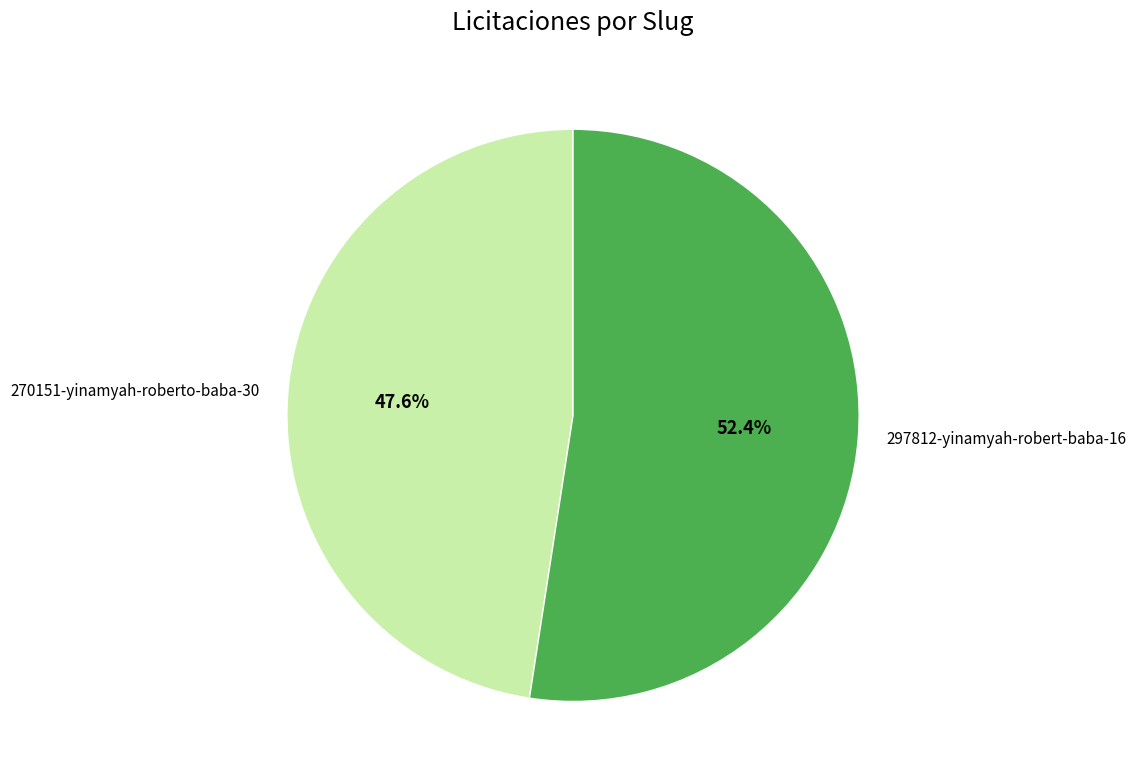

To the nearest percent, what portion does 270151-yinamyah-roberto-baba-30 represent?

48%